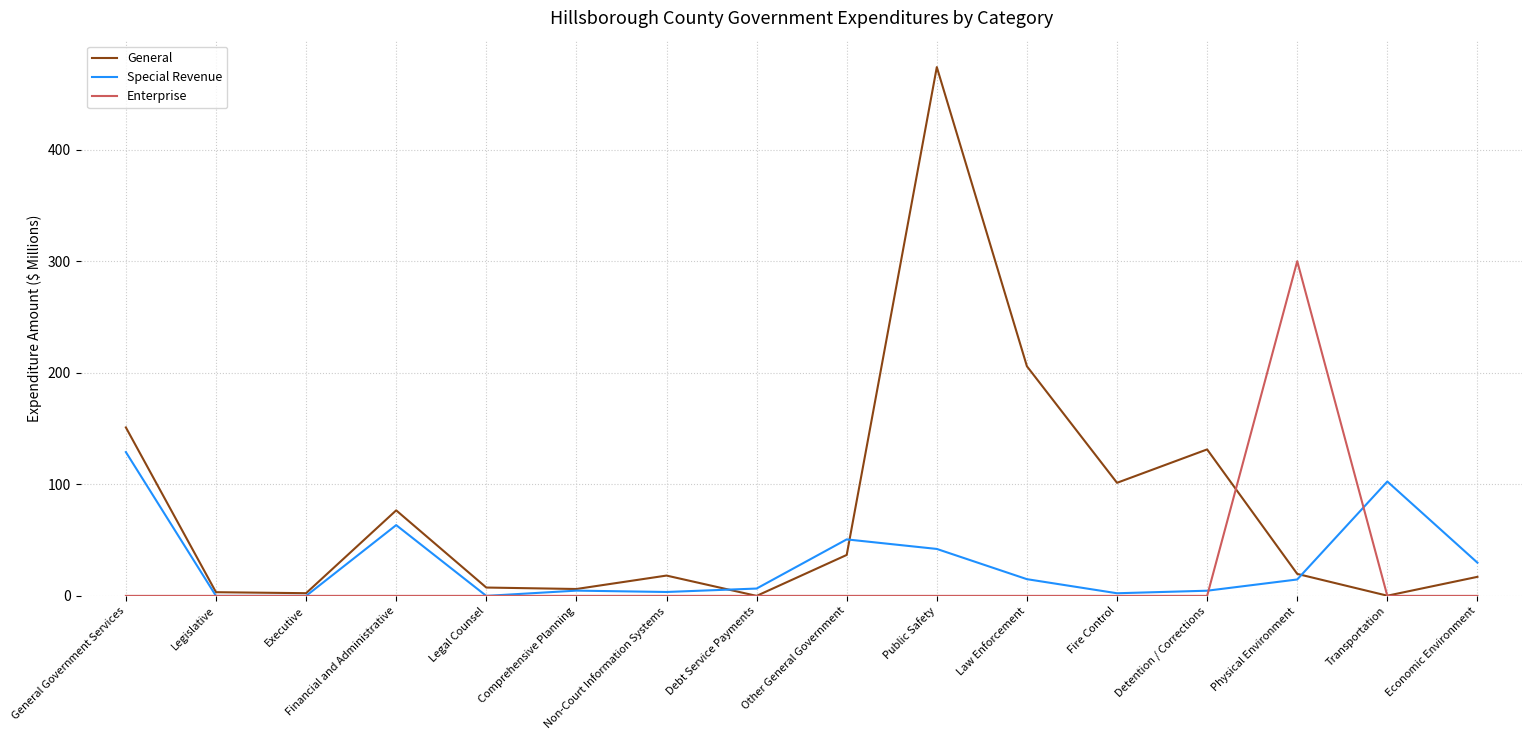

Is it true that General equals 34.5 at Detention / Corrections?

False